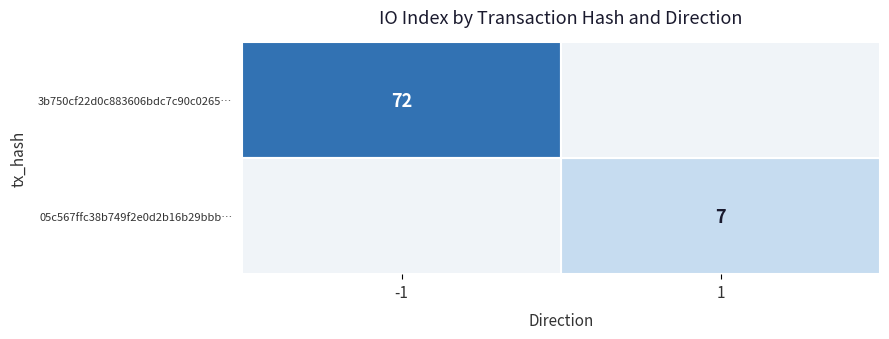

True or false: 3b750cf22d0c883606bdc7c90c0265… has a value of 36 at -1.

False